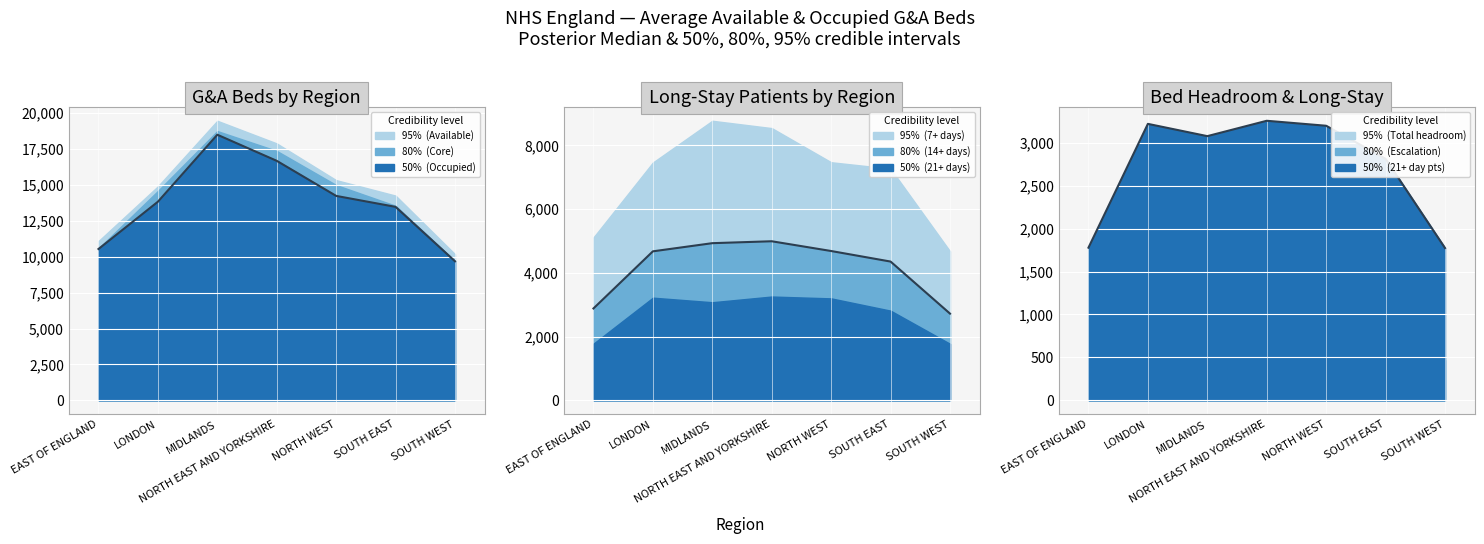

True or false: Median (14+ days) has more than 2 points higher than both neighbors.

False